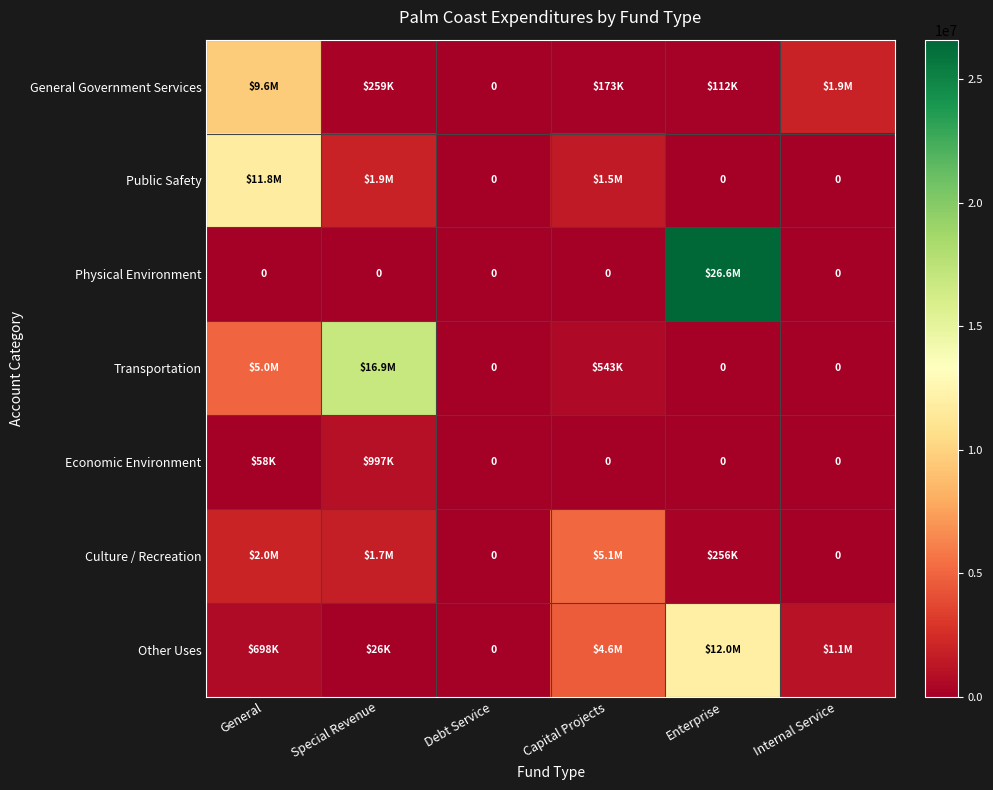

The General Government Services series shows 42527 at Enterprise. True or false?

False